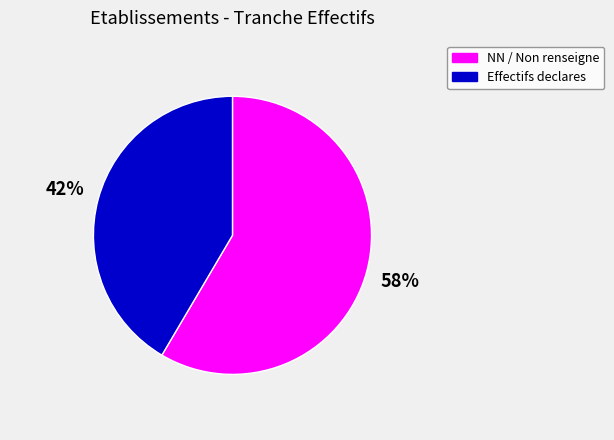

Does any single category account for the majority?

Yes